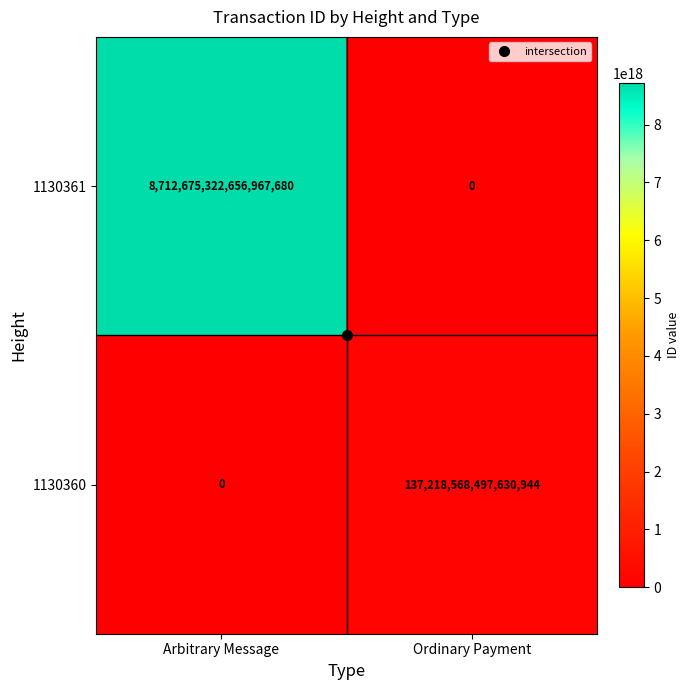

At which category is the sum across all series the highest?

Arbitrary Message